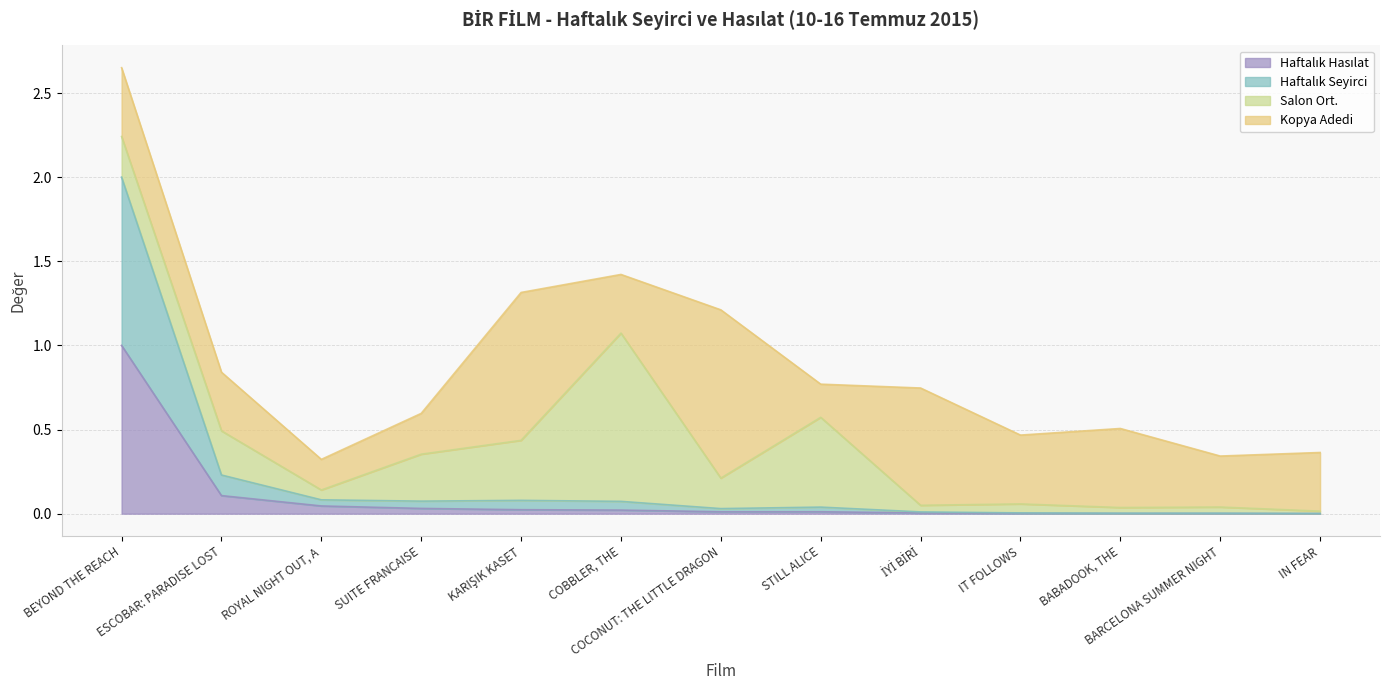

At which label does Haftalık Seyirci reach its minimum?

IN FEAR